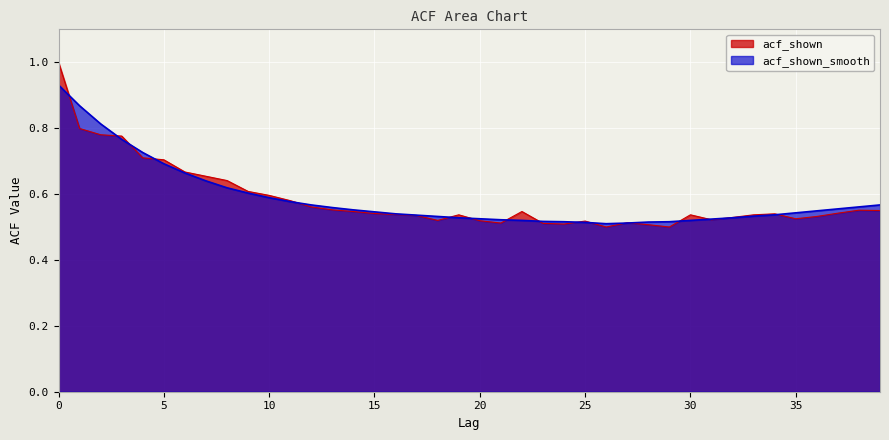

At how many categories does at least one series exceed 0?

40